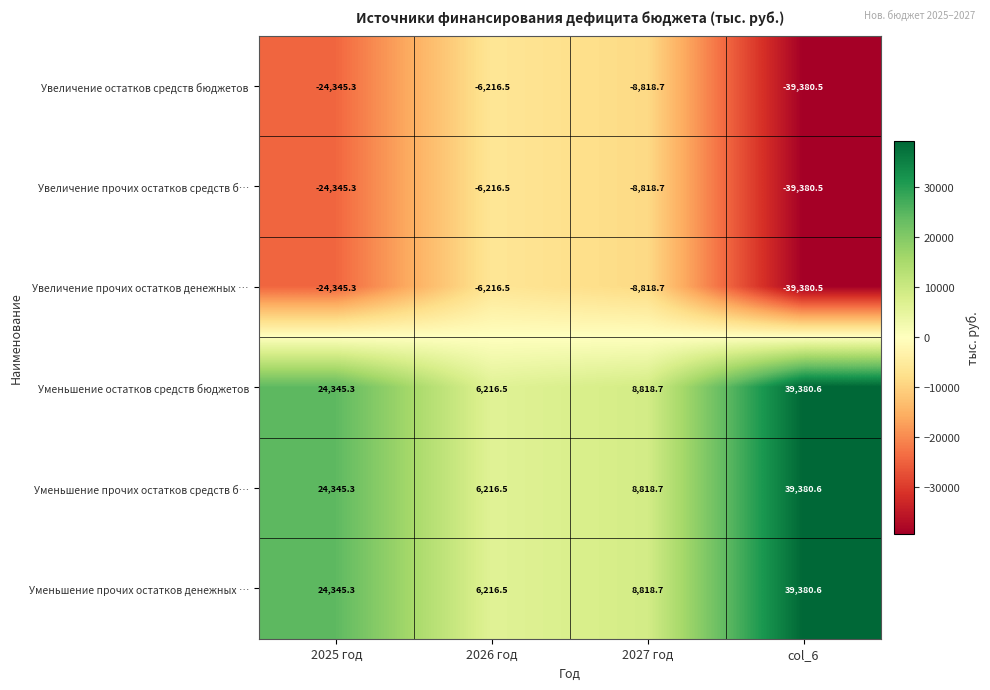

List the labels in order of Увеличение остатков средств бюджетов value, largest first.

2026 год, 2027 год, 2025 год, col_6